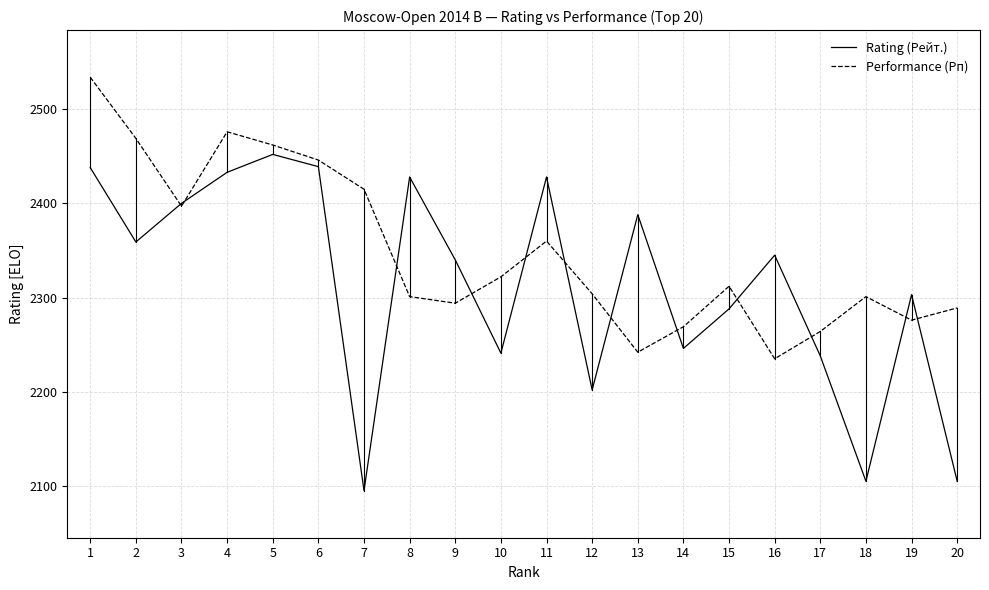

Rank the series by their maximum value, from lowest to highest.

Rating (Рейт.), Performance (Рп)